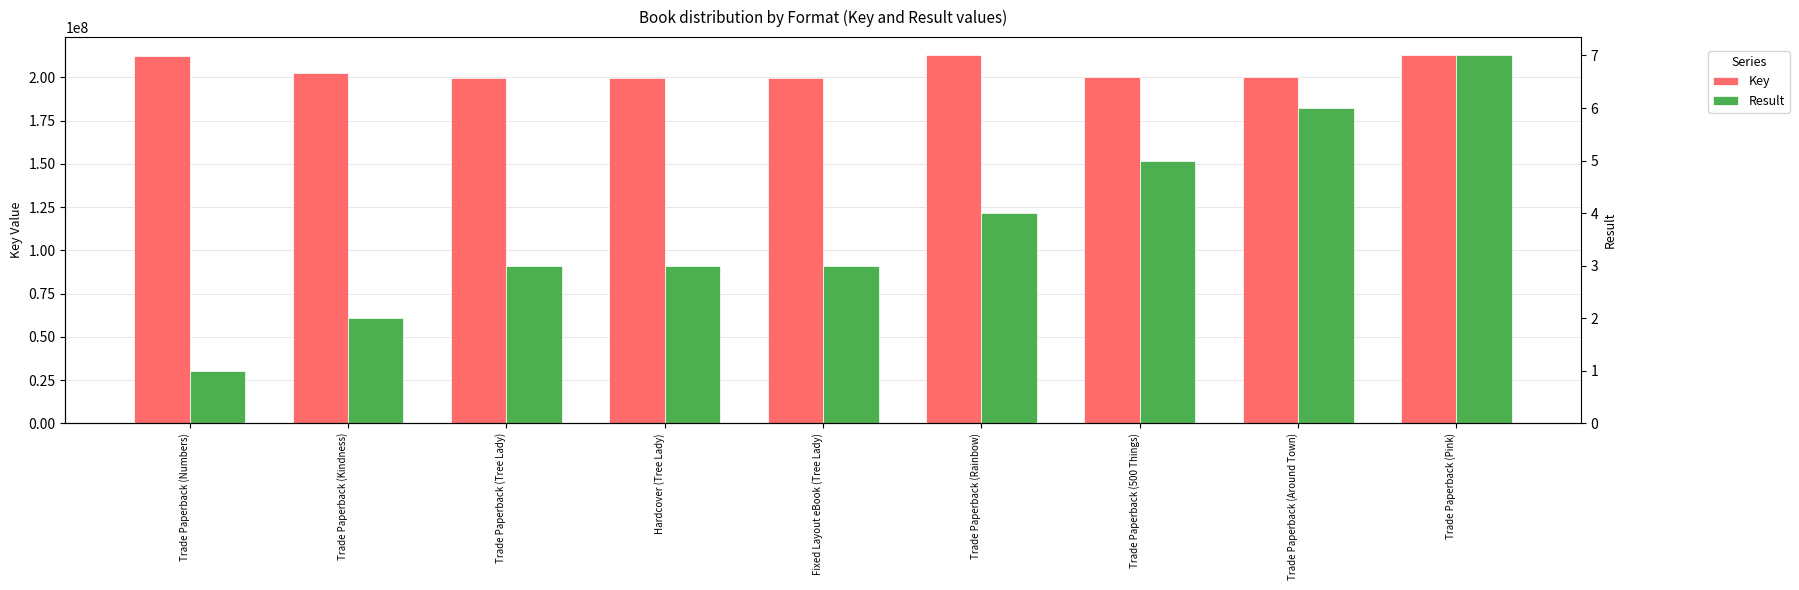

What is the total value across all series at Trade Paperback (Around Town)?

199956888